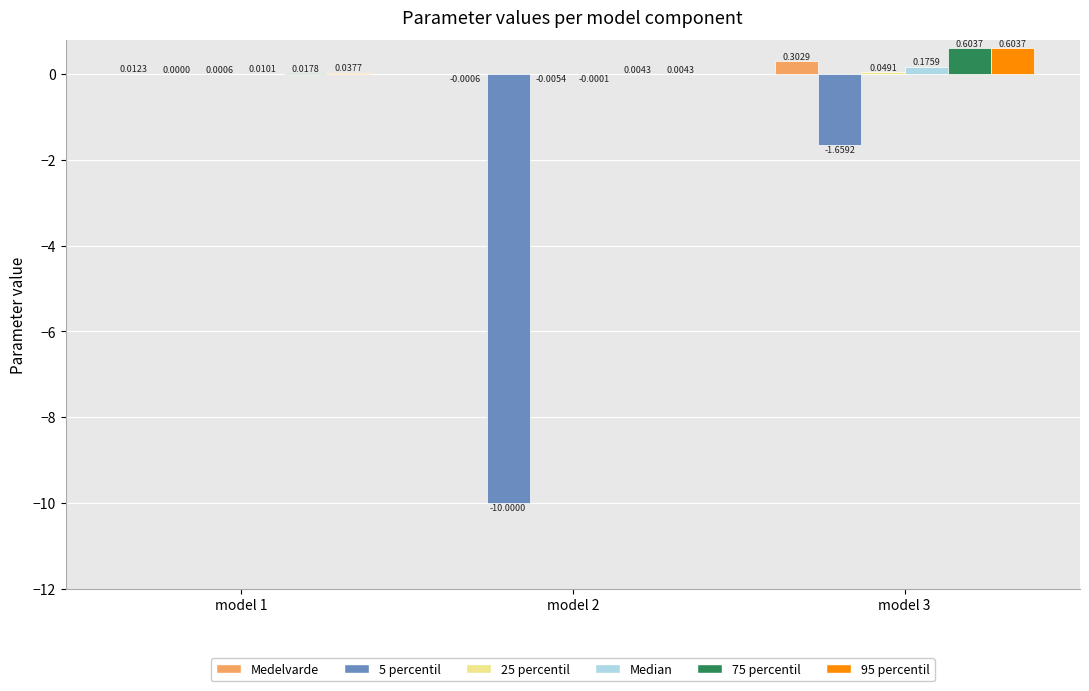

Between model 1 and model 3, which series saw the biggest shift?

5 percentil